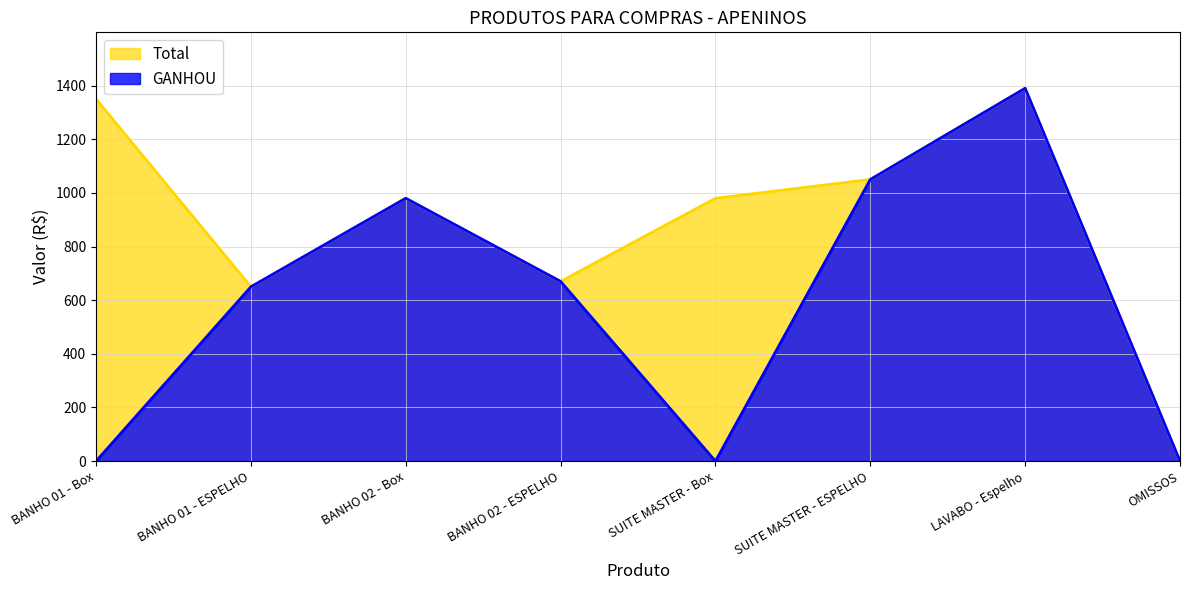

How many values in GANHOU are above zero?

5